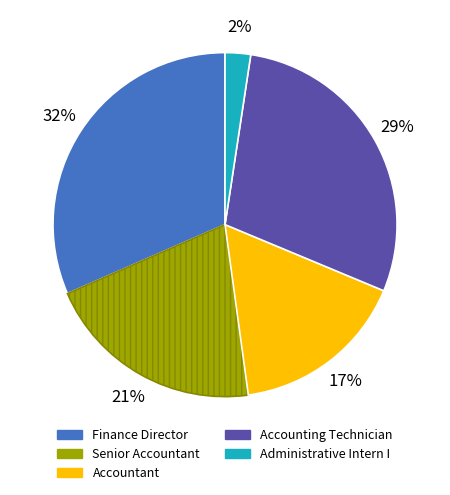

Is there any slice that represents more than half of the pie?

No